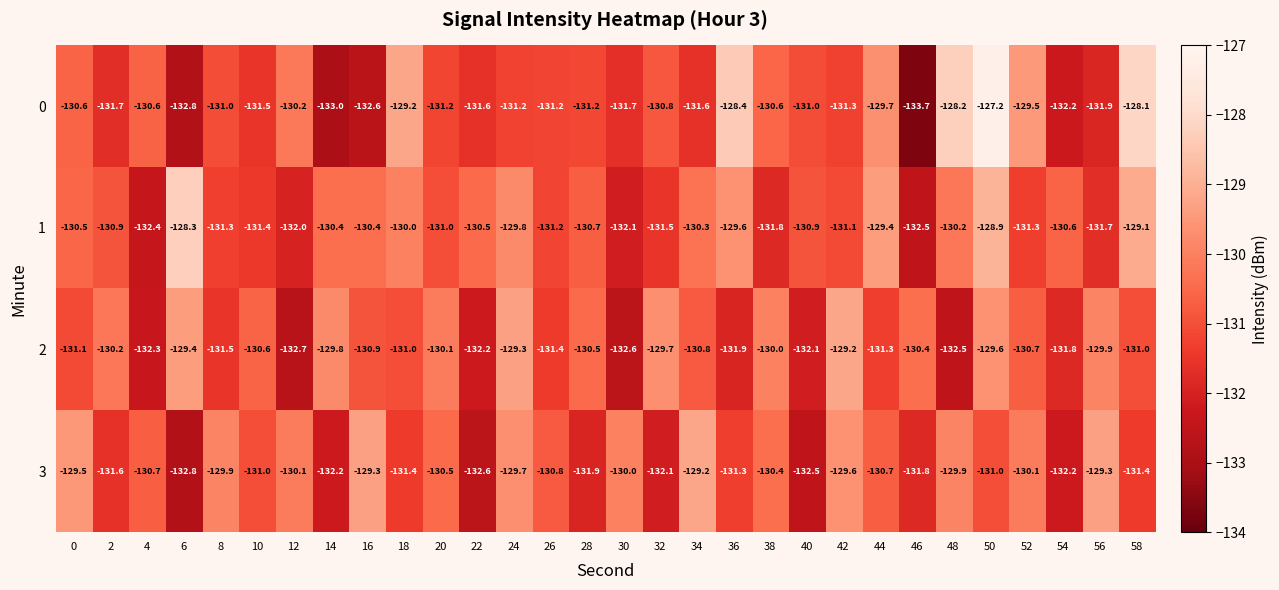

Rank the series at 2 from lowest to highest value.

0, 3, 1, 2